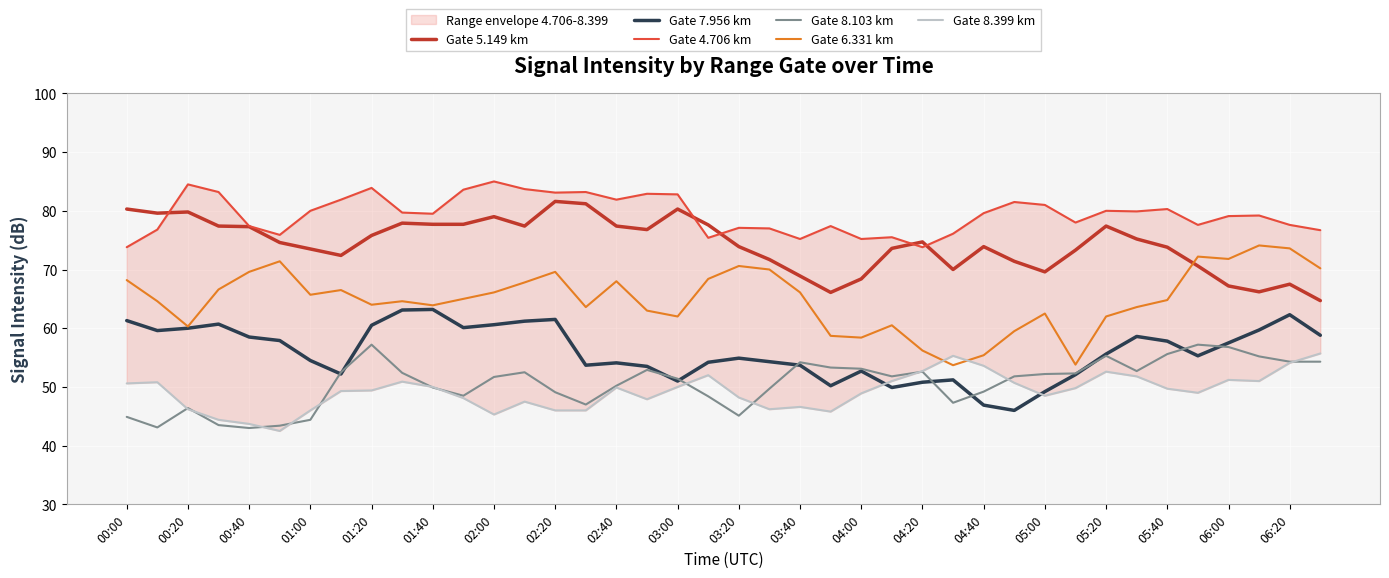

Reading right to left, what are all the values shown in this chart?

Gate 5.149 km: 64.7	67.5	66.2	67.2	70.6	73.8	75.2	77.4	73.3	69.6	71.4	73.9	70.0	74.7	73.6	68.4	66.1	68.9	71.7	73.9	77.6	80.3	76.8	77.4	81.2	81.6	77.4	79.0	77.7	77.7	77.9	75.8	72.4	73.5	74.6	77.3	77.4	79.8	79.6	80.3
Gate 7.956 km: 58.8	62.3	59.7	57.5	55.3	57.8	58.6	55.6	52.1	49.2	46.0	46.9	51.2	50.8	49.9	52.7	50.2	53.7	54.3	54.9	54.2	51.0	53.5	54.1	53.7	61.5	61.2	60.6	60.1	63.2	63.1	60.5	52.2	54.5	57.9	58.5	60.7	60.0	59.6	61.3
Gate 4.706 km: 76.7	77.6	79.2	79.1	77.6	80.3	79.9	80.0	78.0	81.0	81.5	79.6	76.1	73.8	75.5	75.2	77.4	75.2	77.0	77.1	75.4	82.8	82.9	81.9	83.2	83.1	83.7	85.0	83.6	79.5	79.7	83.9	81.9	80.0	75.9	77.4	83.2	84.5	76.8	73.8
Gate 8.103 km: 54.3	54.3	55.2	56.8	57.2	55.6	52.7	55.3	52.3	52.2	51.8	49.2	47.3	52.6	51.8	53.1	53.3	54.2	49.7	45.1	48.4	51.4	52.9	50.2	47.0	49.1	52.5	51.7	48.5	49.9	52.4	57.2	52.5	44.4	43.4	43.0	43.5	46.4	43.1	44.9
Gate 6.331 km: 70.2	73.6	74.1	71.8	72.2	64.8	63.6	62.0	53.8	62.5	59.5	55.4	53.7	56.2	60.5	58.4	58.7	66.1	70.0	70.6	68.4	62.0	63.0	68.0	63.6	69.6	67.8	66.1	65.0	63.9	64.6	64.0	66.5	65.7	71.4	69.6	66.6	60.3	64.6	68.2
Gate 8.399 km: 55.7	54.1	51.0	51.2	49.0	49.7	51.8	52.6	49.8	48.5	50.7	53.6	55.3	52.7	51.0	48.9	45.8	46.6	46.2	48.2	52.0	50.0	47.9	49.9	46.0	46.0	47.5	45.3	48.1	50.0	50.9	49.4	49.3	46.0	42.5	43.7	44.4	46.2	50.8	50.6